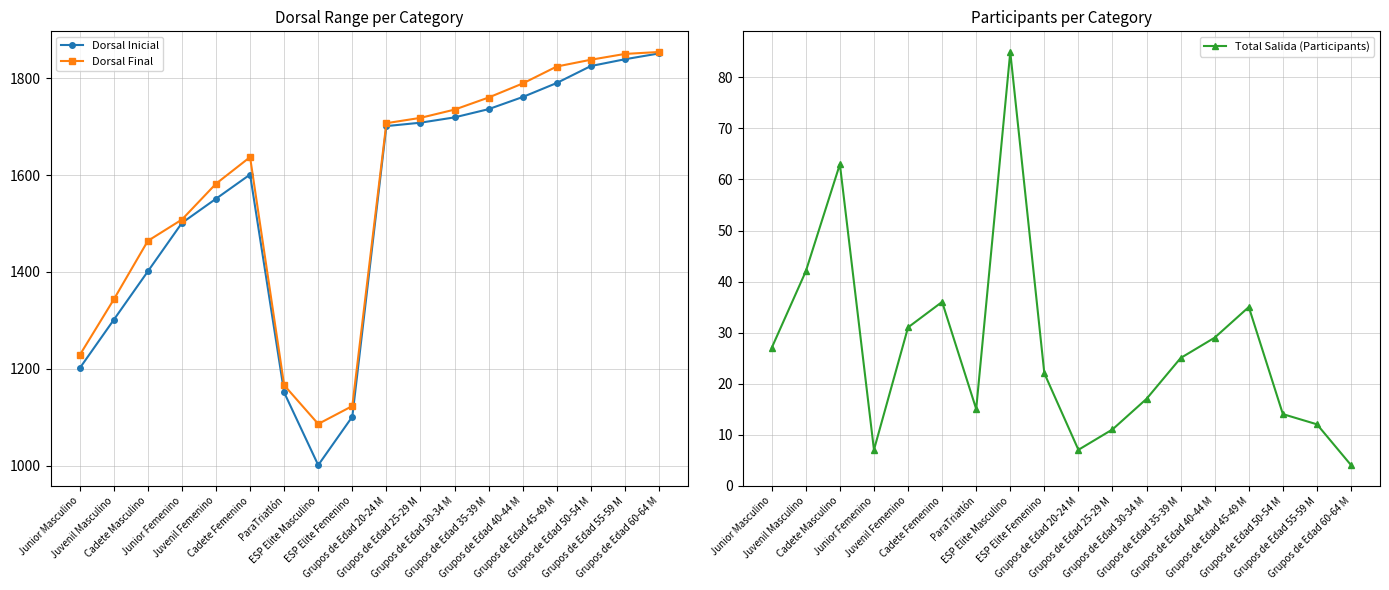

Does the chart display data point markers on the line(s)?

Yes